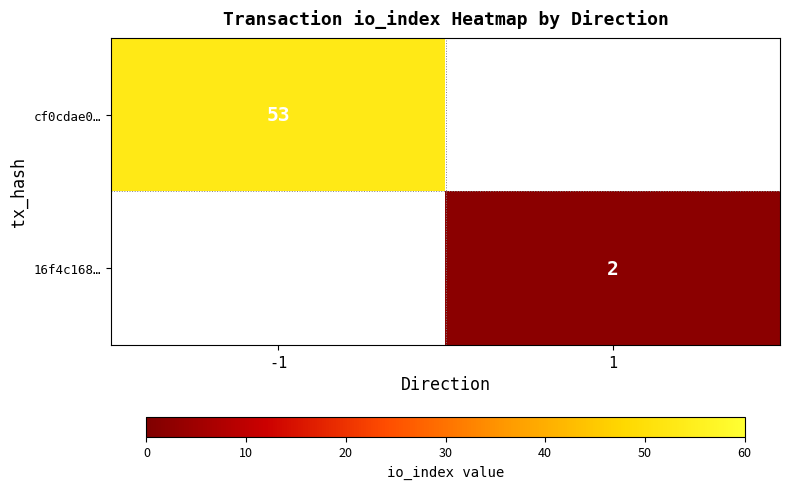

Is the value of cf0cdae0… at -1 greater than the value of 16f4c168… at 1?

Yes